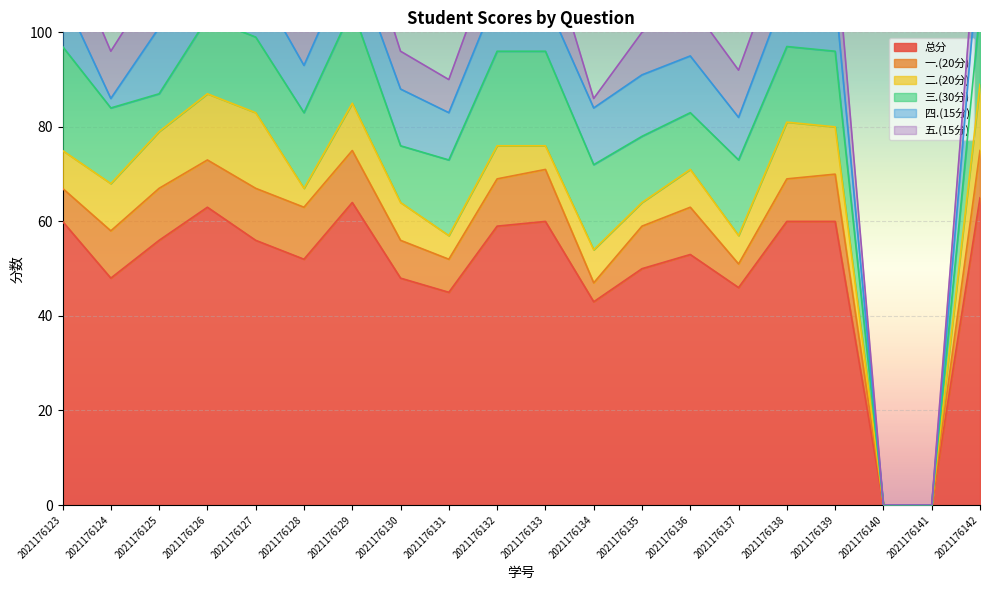

At which category is the sum across all series the highest?

2021176142